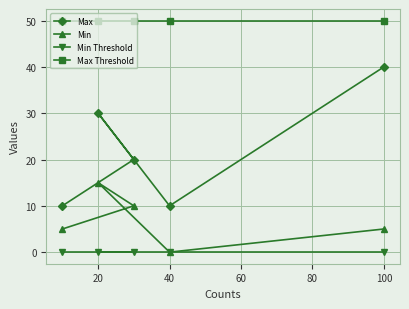

Reading left to right, list all the values displayed in this chart.

Max: 10	30	20	10	40
Min: 5	15	10	0	5
Min Threshold: 0	0	0	0	0
Max Threshold: 50	50	50	50	50